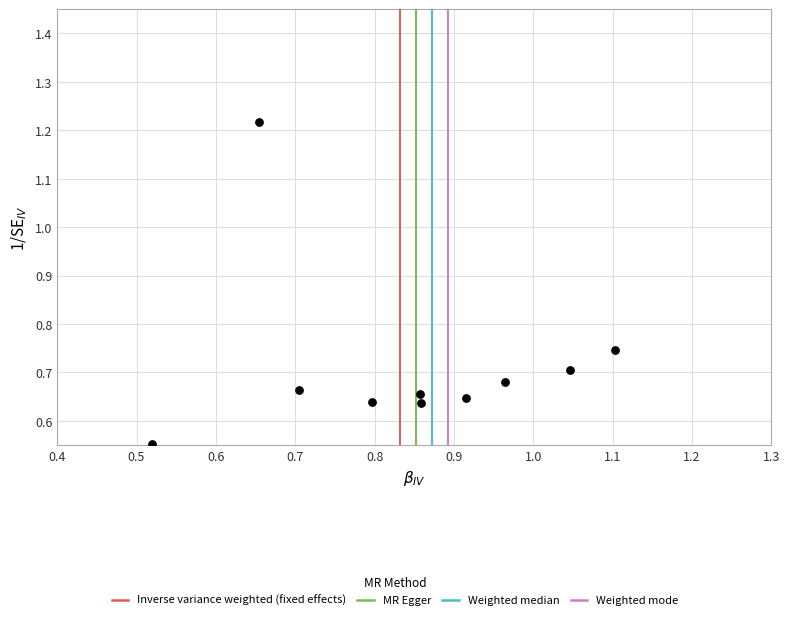

What is the average X value?

0.8